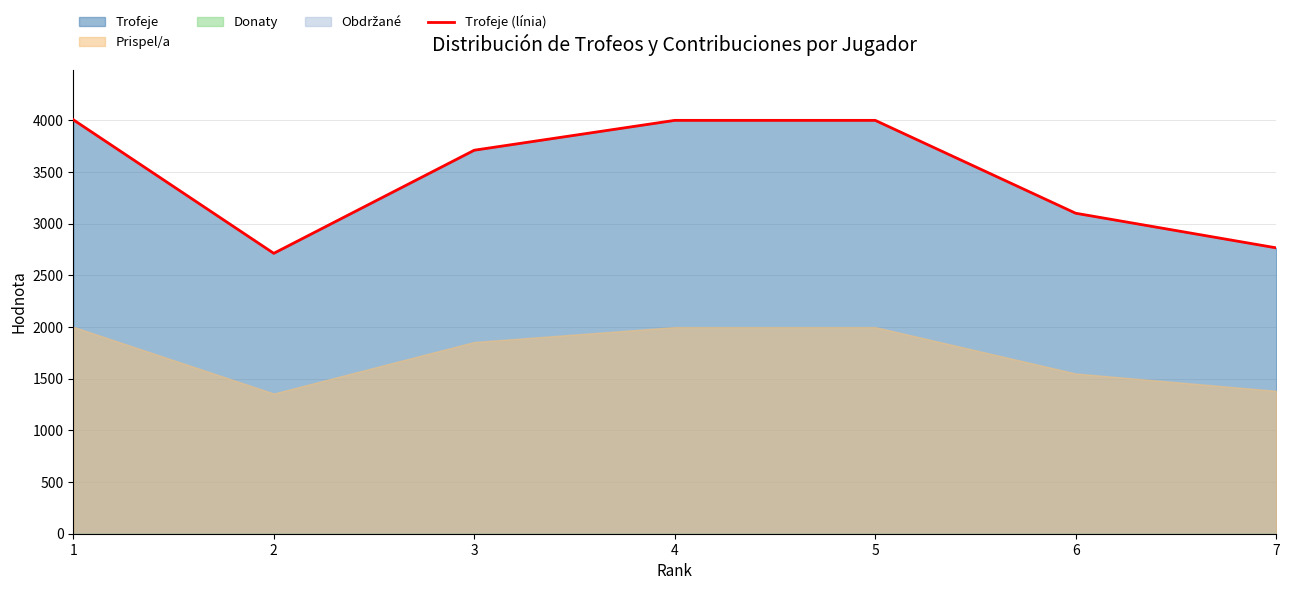

Where is the first local minimum?

2